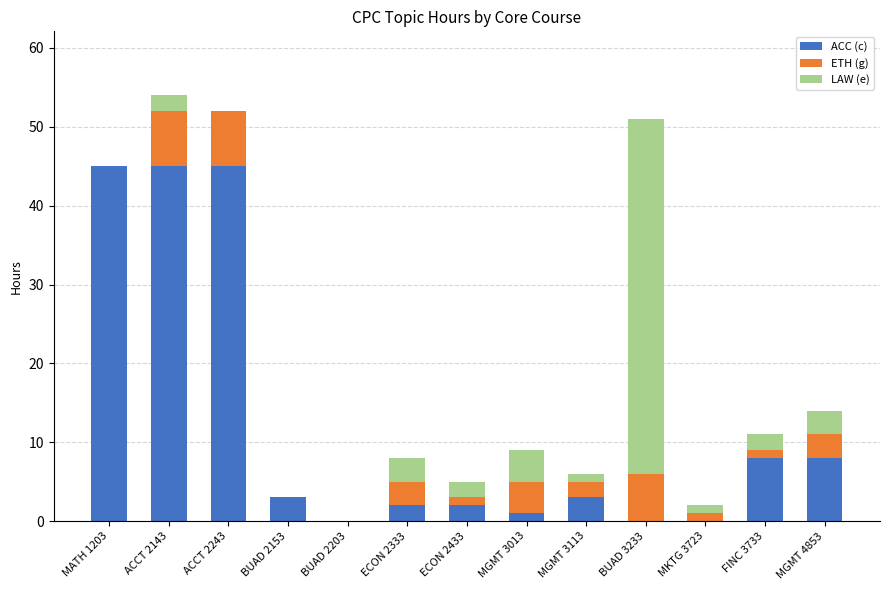

What is the total value across all series at ACCT 2143?

54